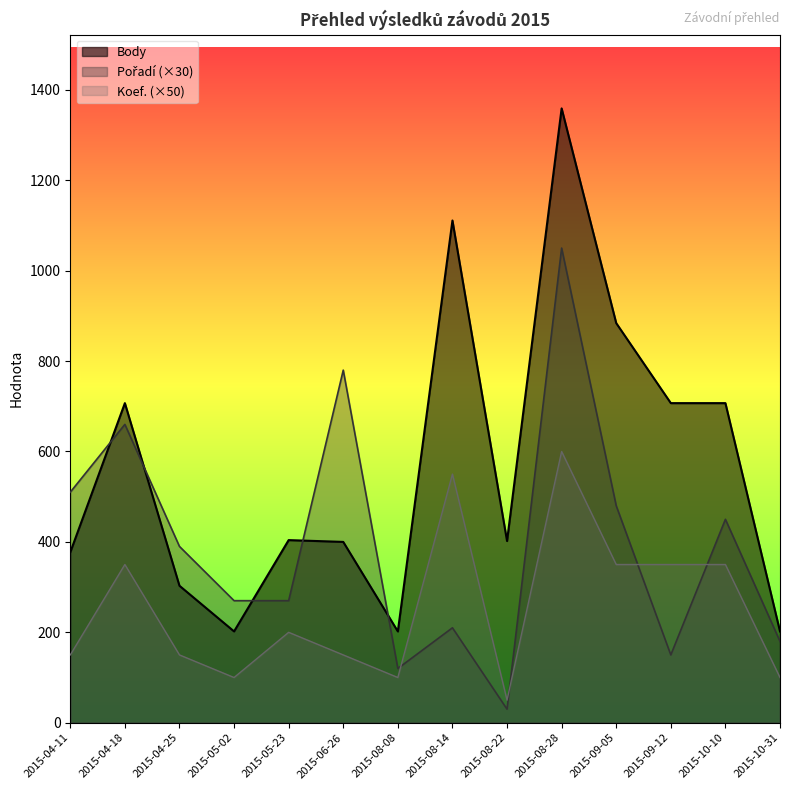

Where is the first local minimum for Pořadí?

2015-08-08